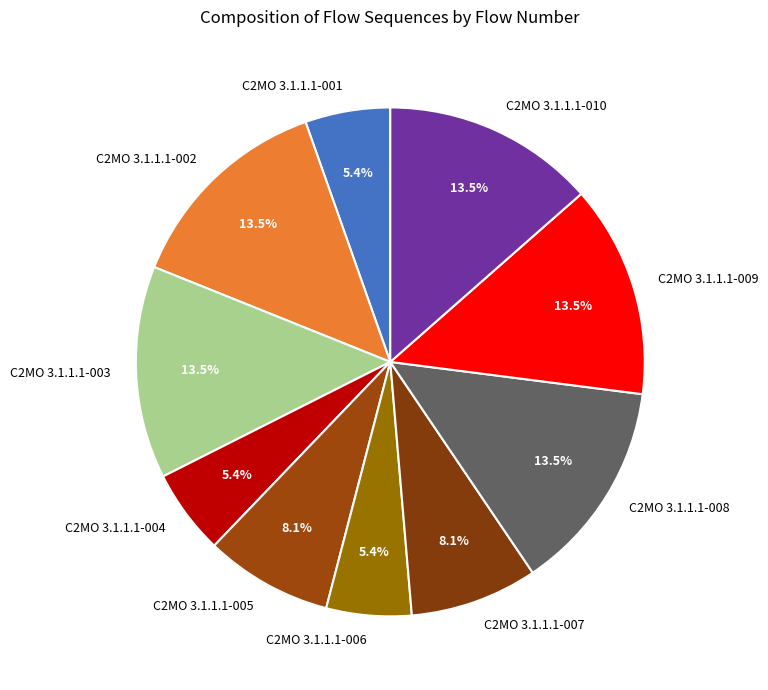

Do C2MO 3.1.1.1-006 and C2MO 3.1.1.1-010 together represent more than half of the pie?

No